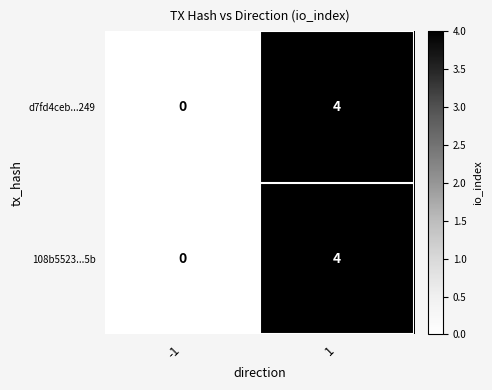

What is the maximum value for 108b5523...5b?

4